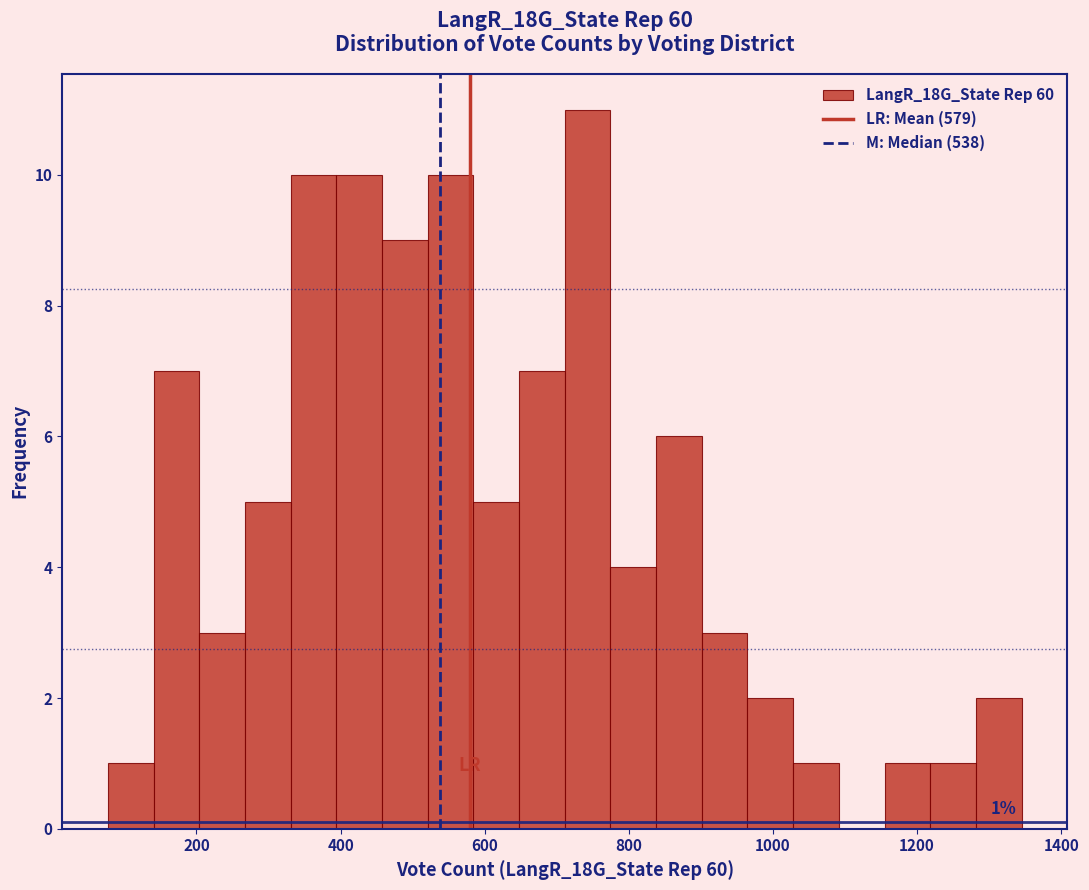

Read against the x-axis, roughly where is the centre of the tallest bar?

740